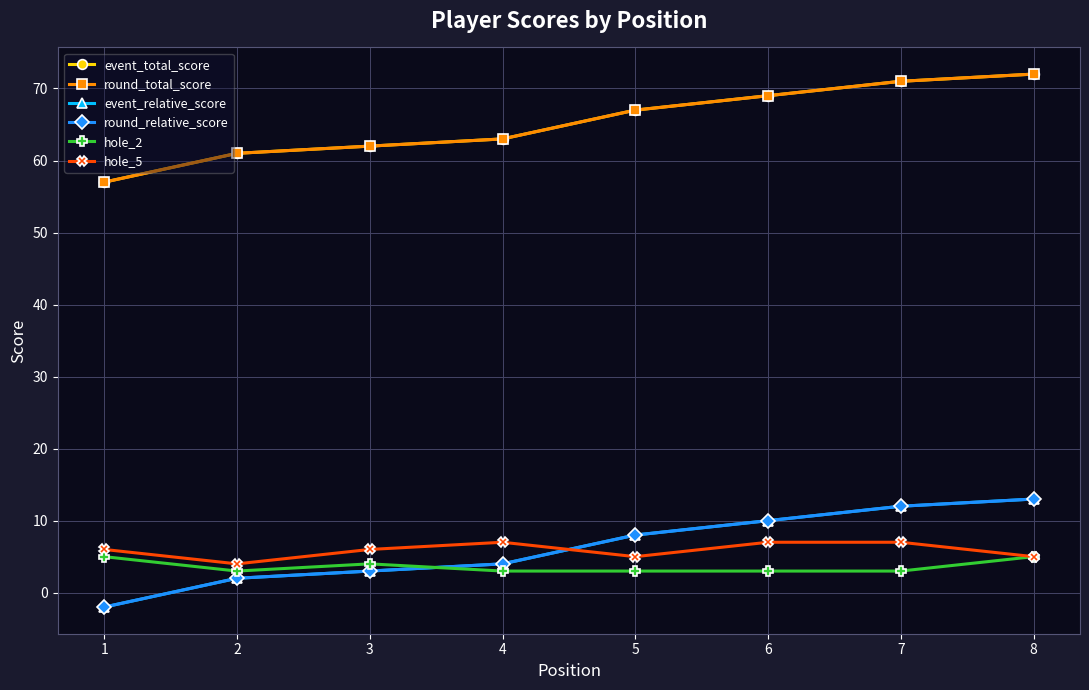

Reading left to right, list all the values displayed in this chart.

event_total_score: 1=57	2=61	3=62	4=63	5=67	6=69	7=71	8=72
round_total_score: 1=57	2=61	3=62	4=63	5=67	6=69	7=71	8=72
event_relative_score: 1=-2	2=2	3=3	4=4	5=8	6=10	7=12	8=13
round_relative_score: 1=-2	2=2	3=3	4=4	5=8	6=10	7=12	8=13
hole_2: 1=5	2=3	3=4	4=3	5=3	6=3	7=3	8=5
hole_5: 1=6	2=4	3=6	4=7	5=5	6=7	7=7	8=5